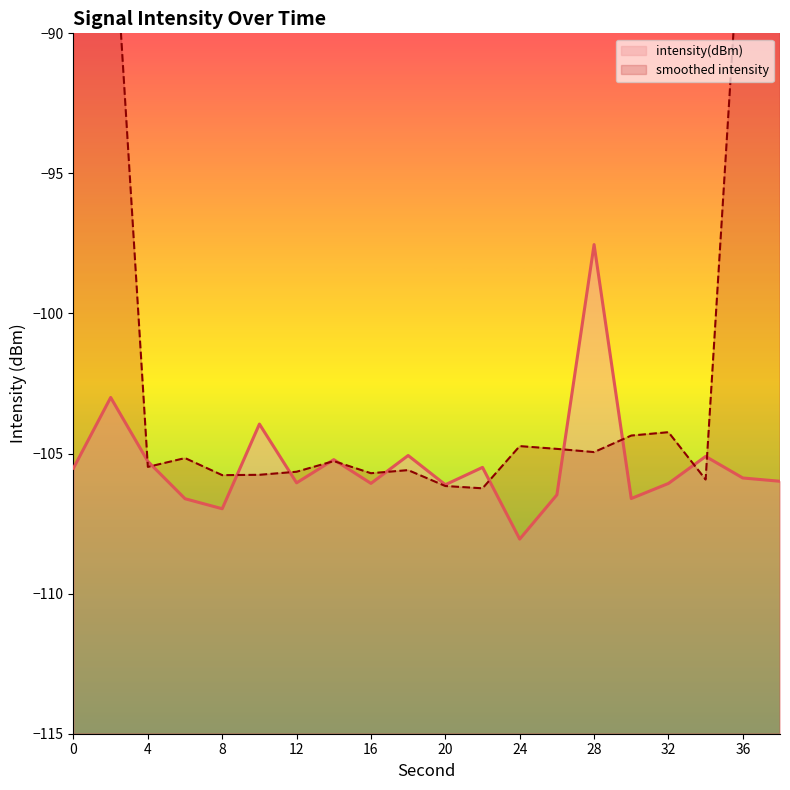

True or false: the data has more than 2 interior local peaks.

True